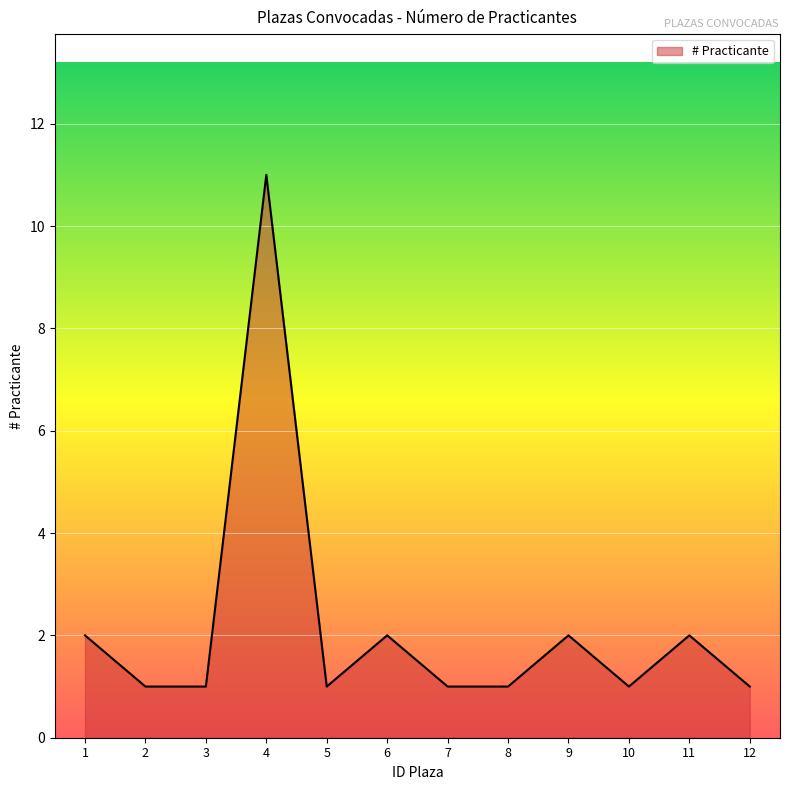

At which category does the chart reach its peak across all series?

4